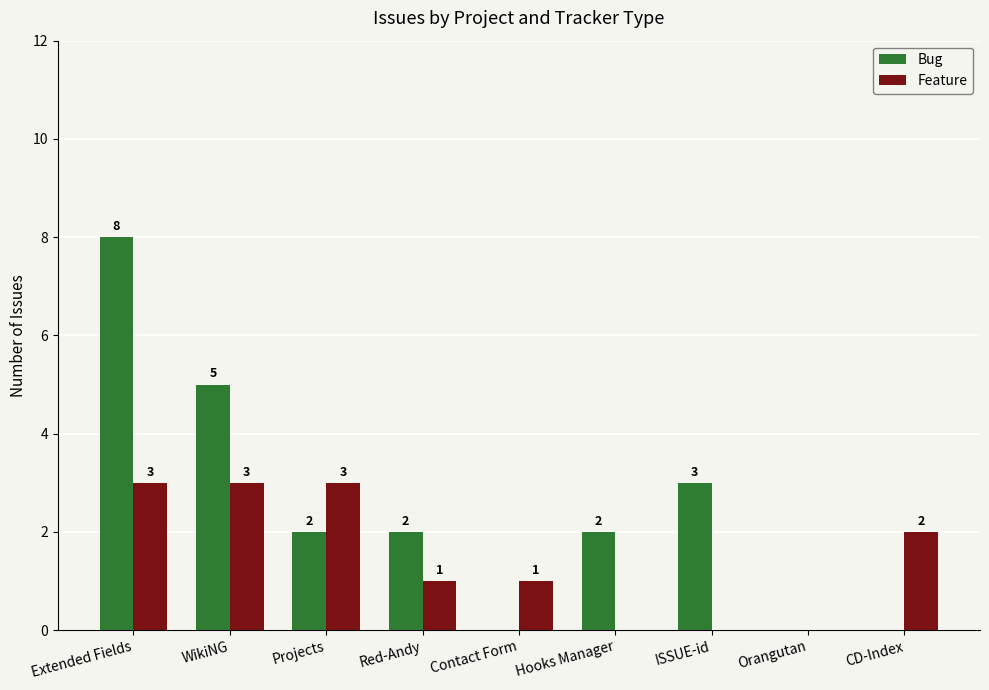

Which series has the largest total across all categories?

Bug